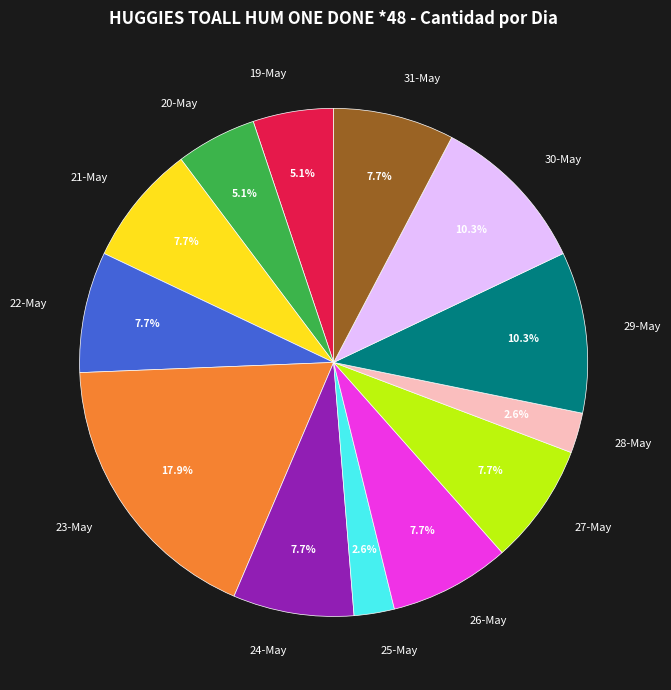

Is there a majority slice in this chart?

No